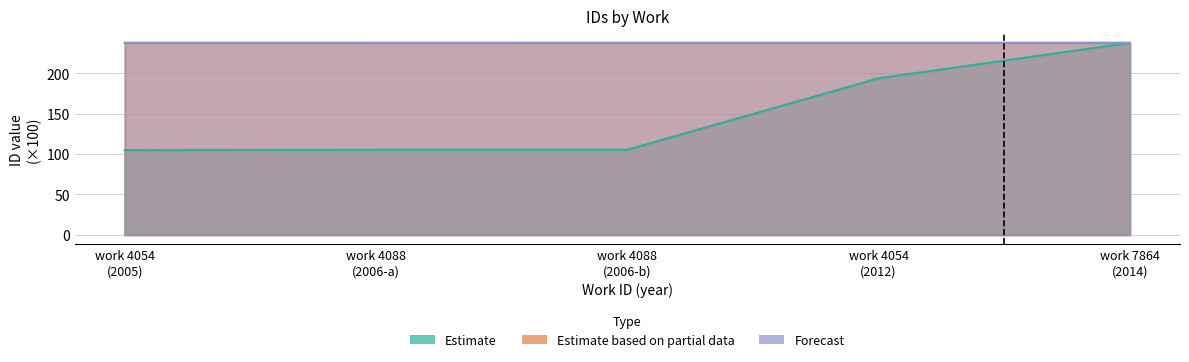

What is the minimum value shown in the chart?

105.0